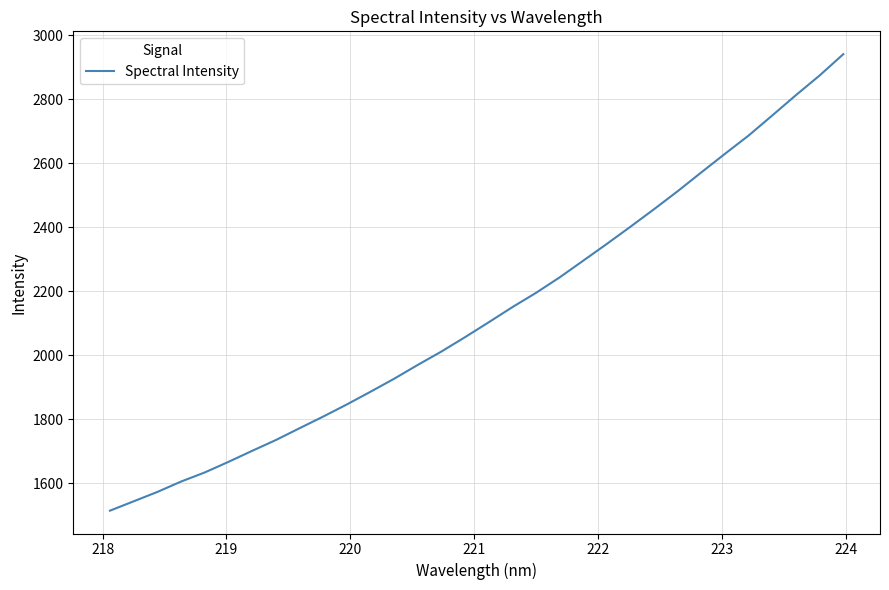

What is the smallest value displayed?

1514.4